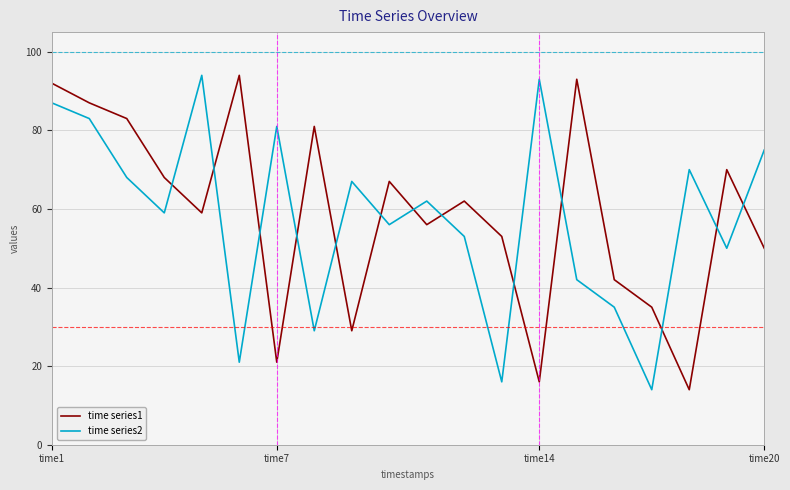

How many series are shown in this chart?

2